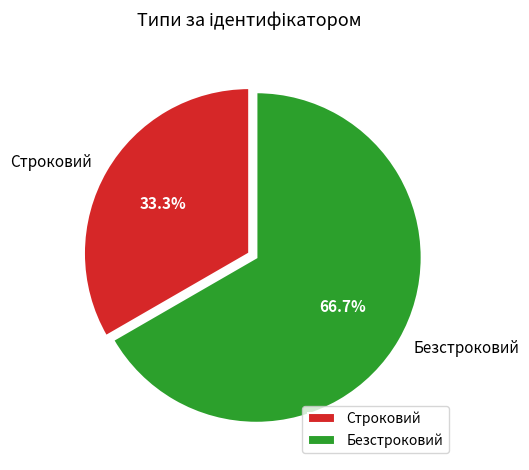

Which slice represents more than half of the pie?

Безстроковий